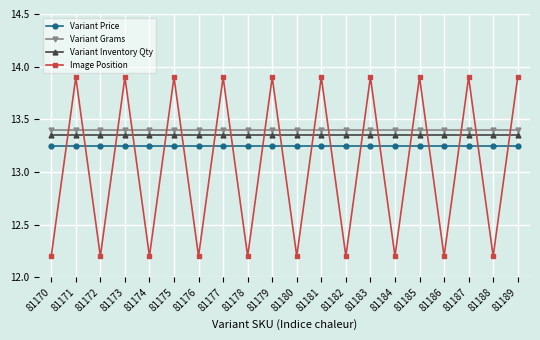

What is the smallest value displayed?

12.2